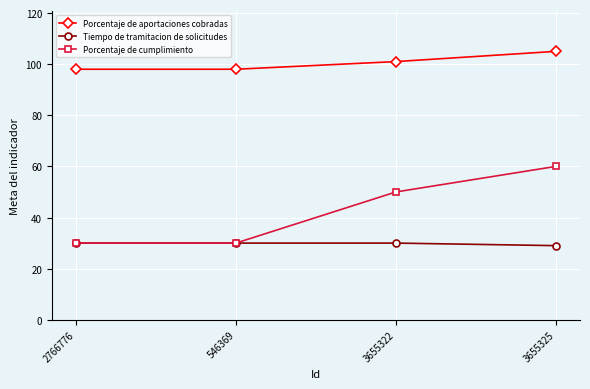

What is the minimum value shown in the chart?

29